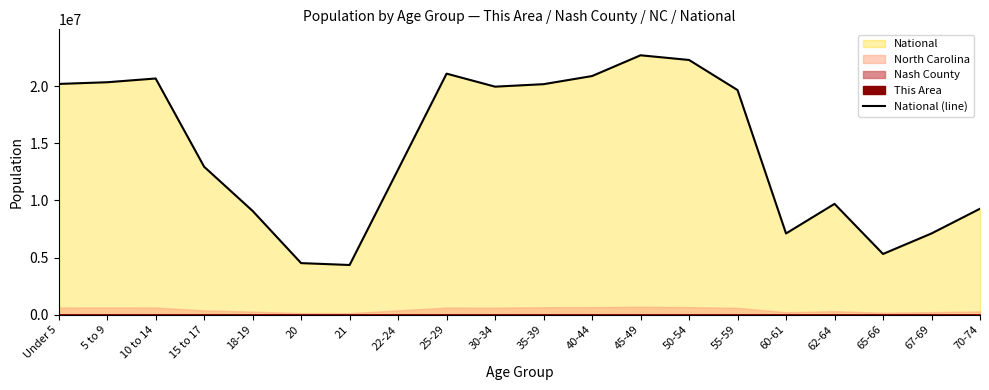

Read the value at 60-61, to the nearest 10.

7113730